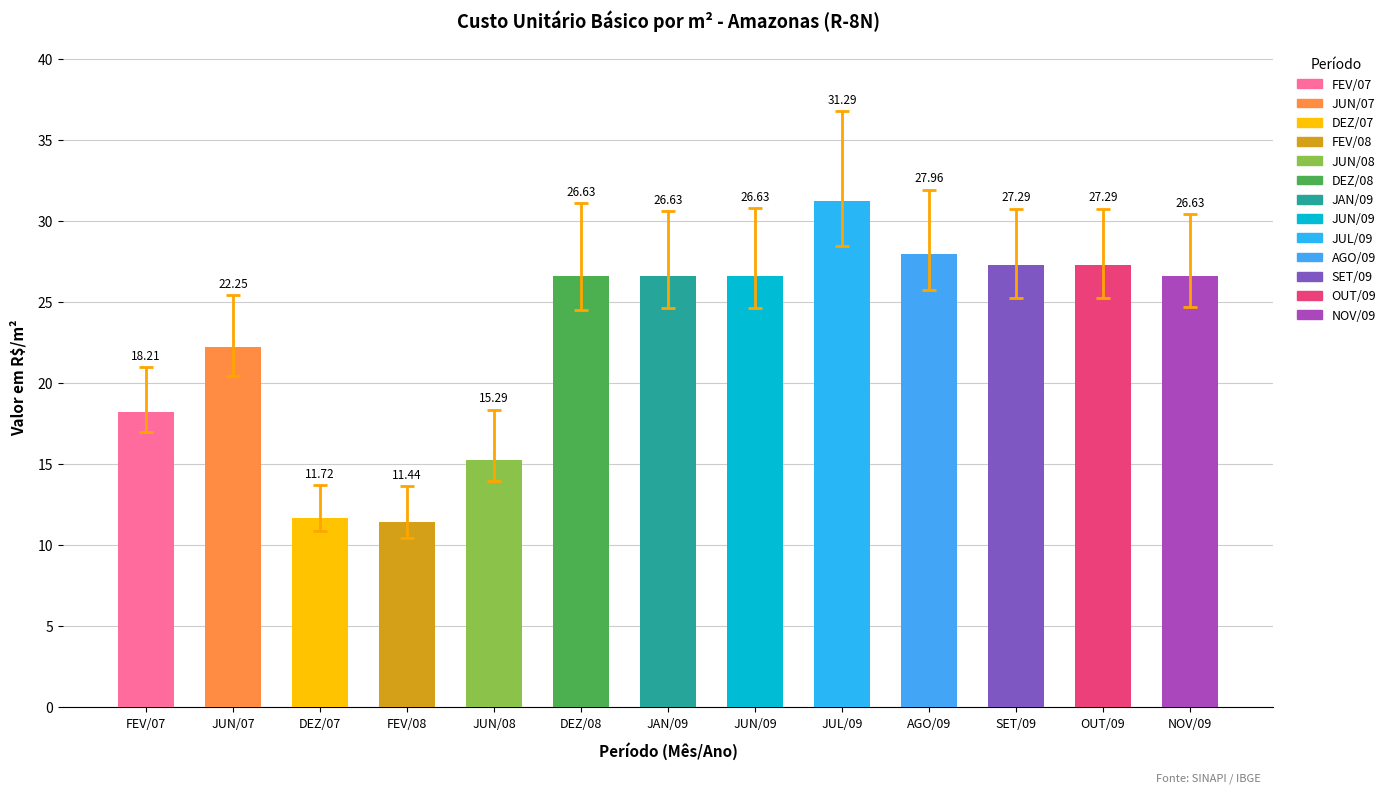

What is the average value?

23.0